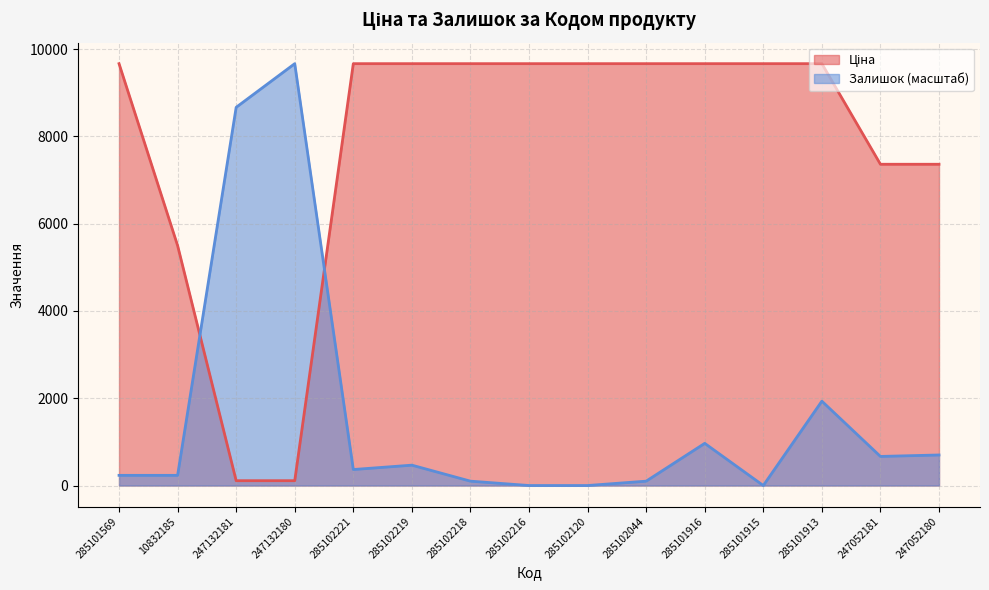

What is the greatest value displayed?

9664.7